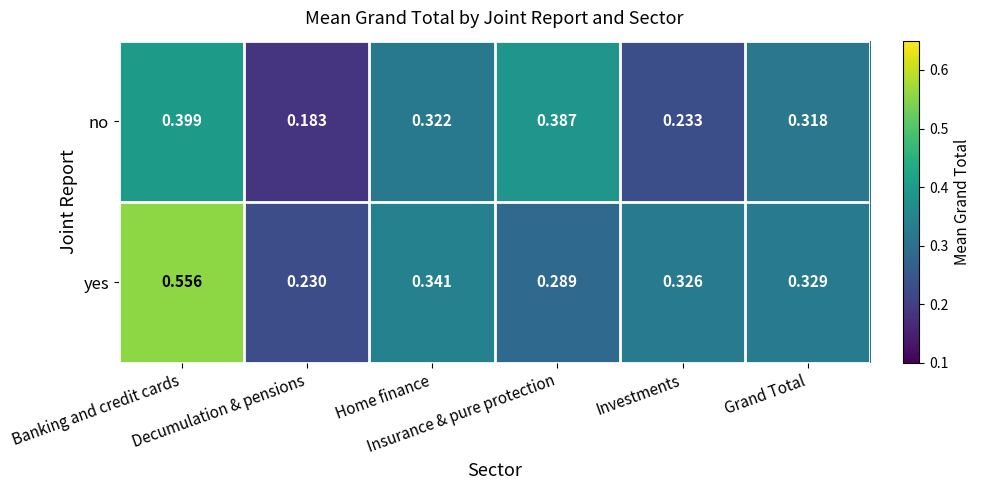

Which label corresponds to the smallest value in the chart?

Decumulation & pensions